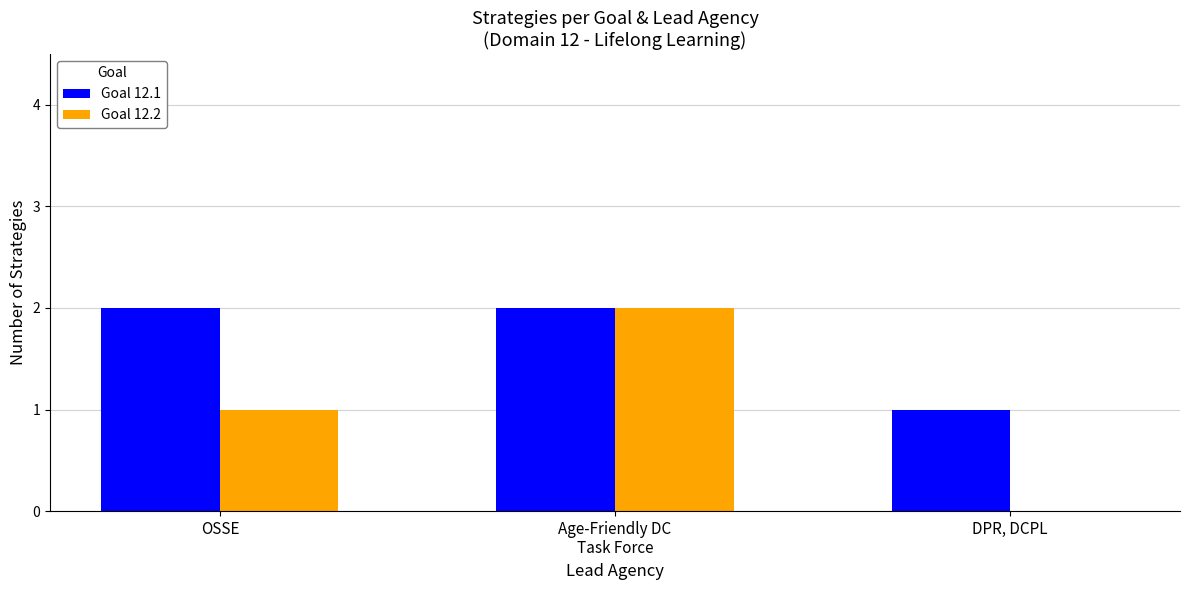

Are the bars horizontal?

No